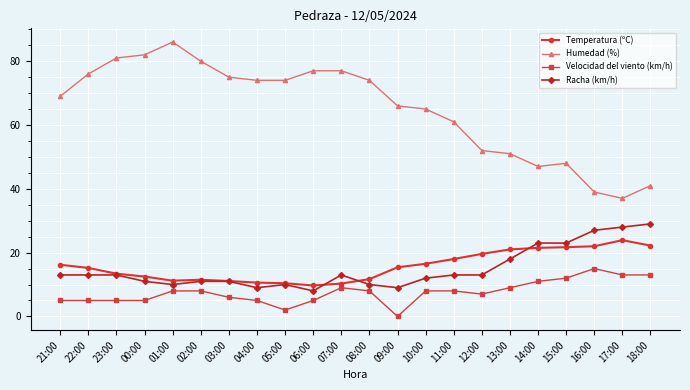

What is the minimum value for Temperatura (ºC)?

9.7